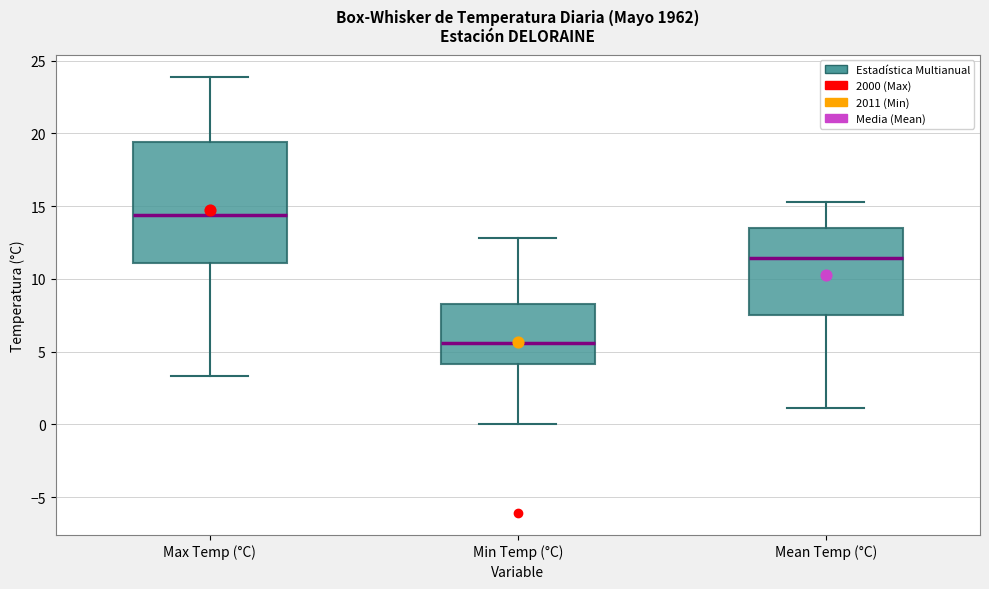

Which box's median line is the lowest?

Min Temp (°C)